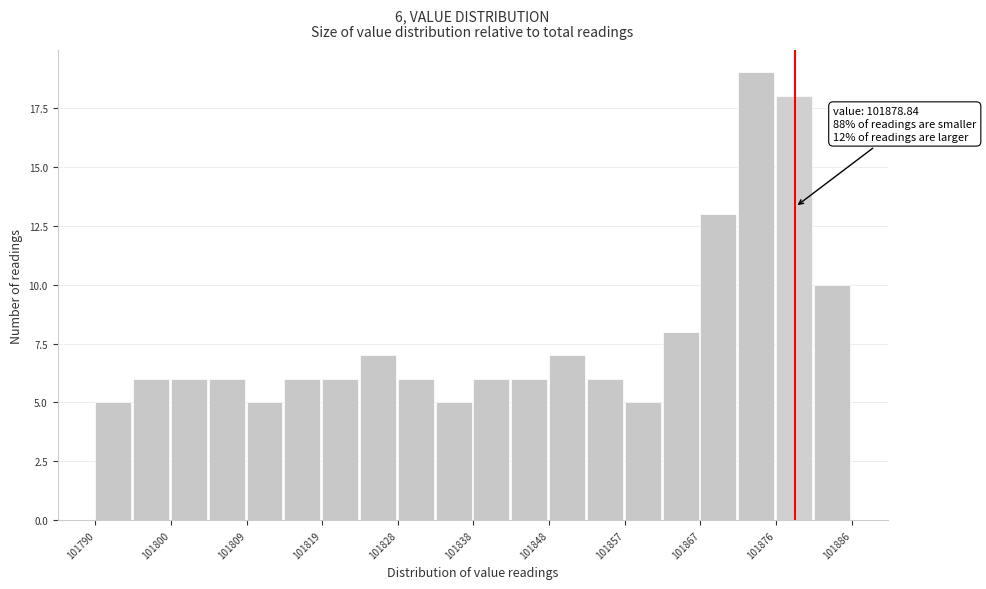

Over which range of the x-axis is the bar tallest?

101871.6 to 101876.4